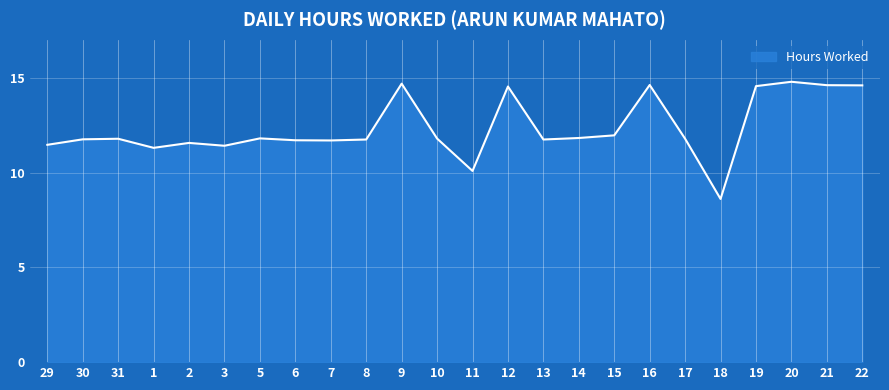

Does the chart have visible grid lines?

Yes